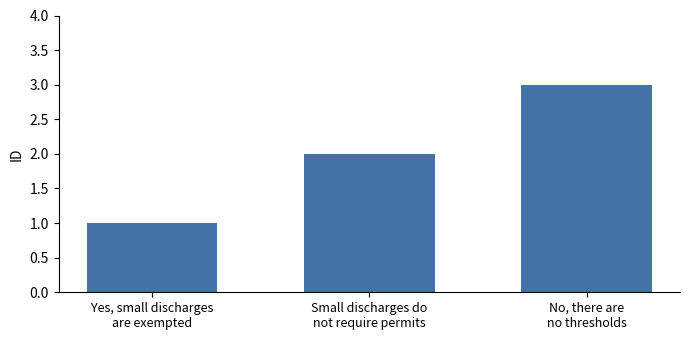

Which has a higher value, Yes, small discharges
are exempted or Small discharges do
not require permits?

Small discharges do
not require permits